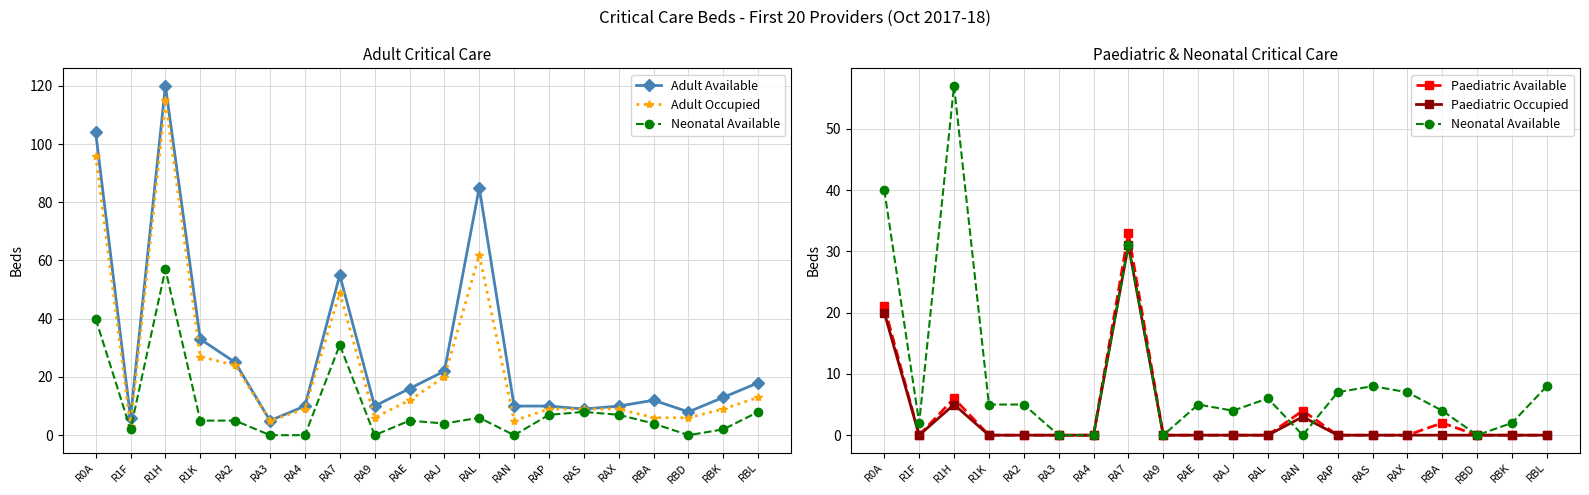

Count the number of data series in this chart.

5